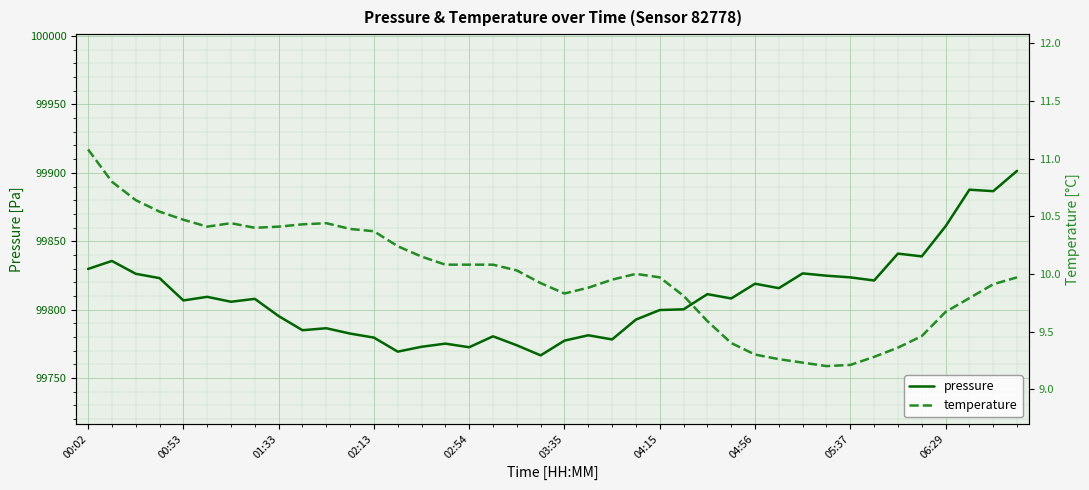

True or false: pressure has a value of 99860.9 at 06:29.

True